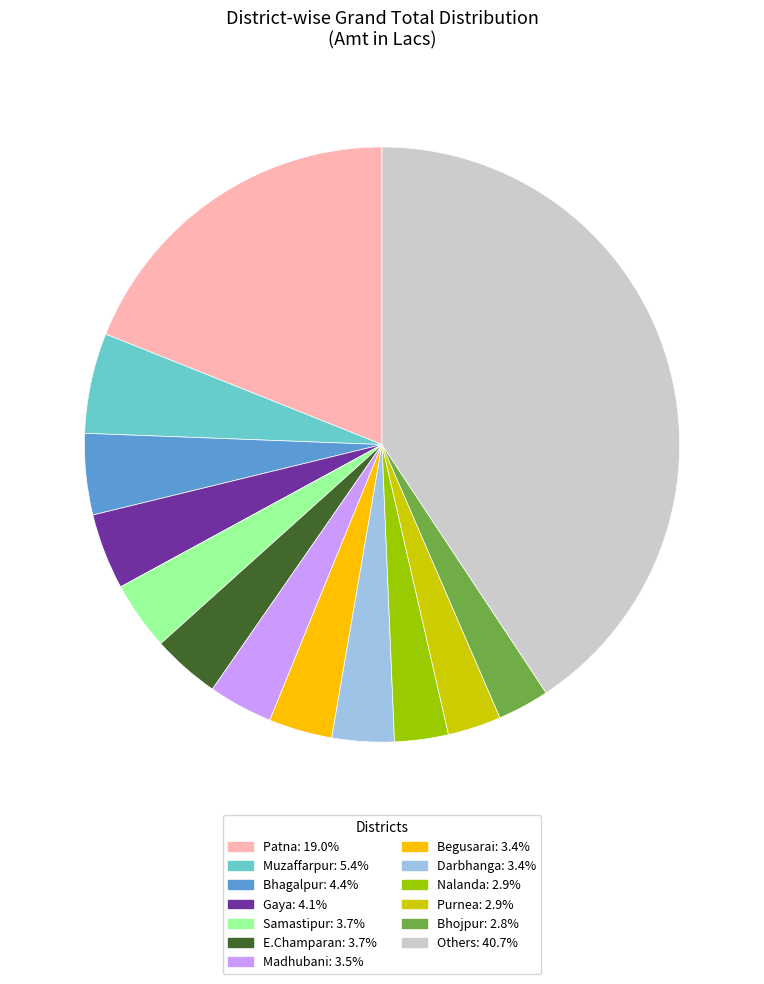

How many slices are in this pie chart?

13